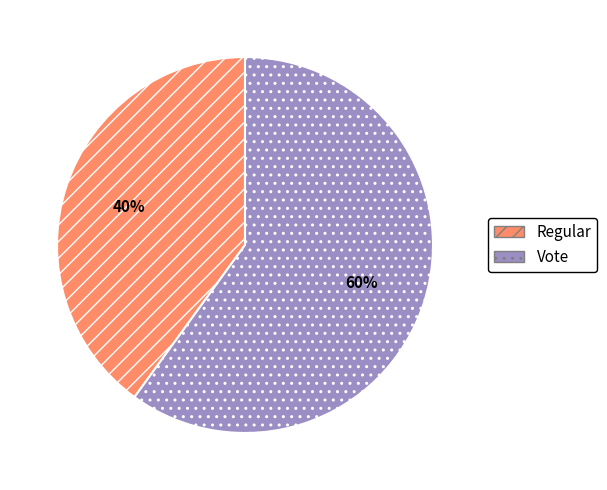

Do Regular and Vote together represent more than half of the pie?

Yes